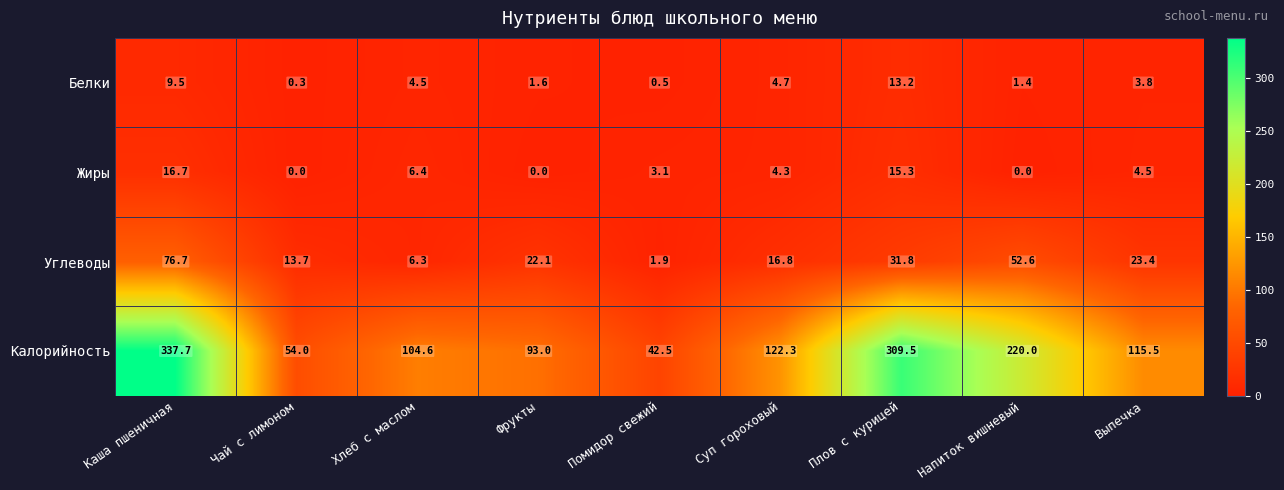

What is the difference between the maximum and second lowest values in the Белки series?

12.7